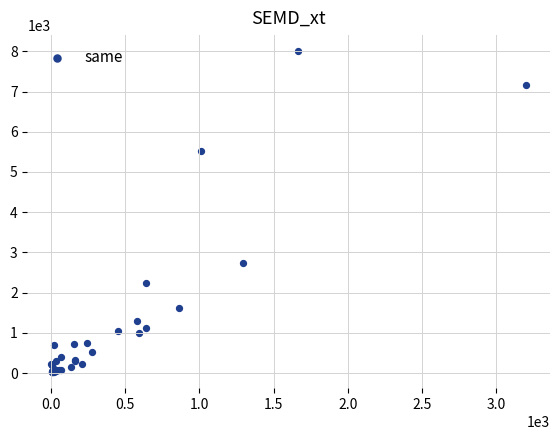

What Y value in the scatter plot is closest to 4013?

2739.4